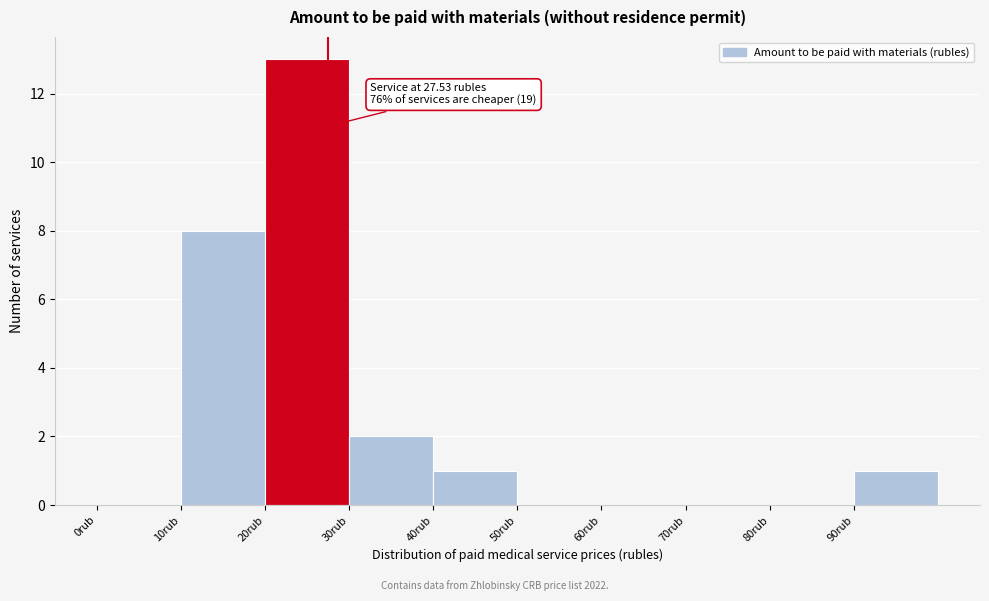

Which range on the x-axis has the tallest bar?

20 to 30